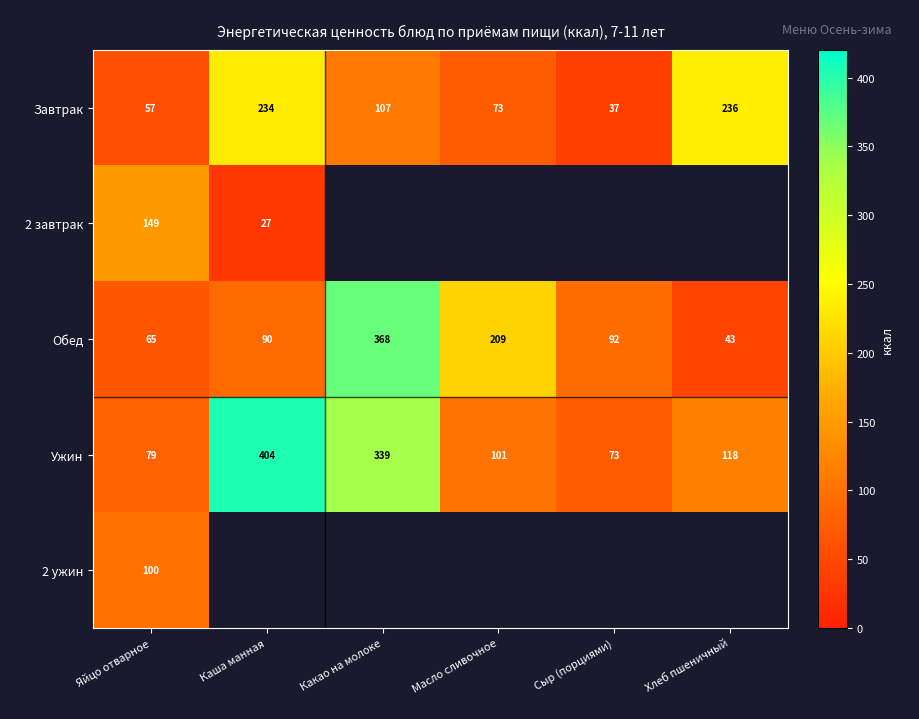

Where is Обед nearest to the value 205?

Масло сливочное